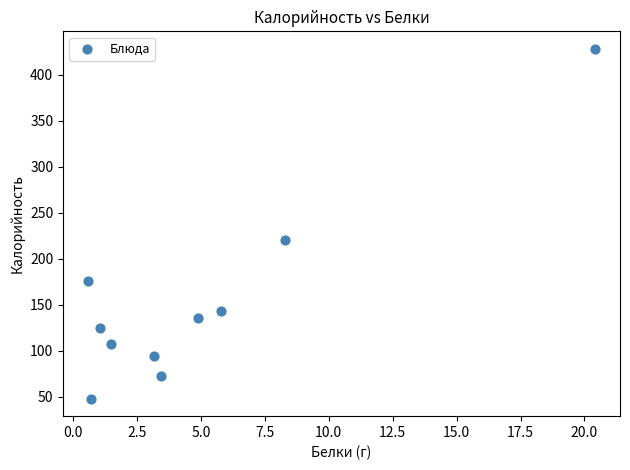

What is the average Y value?

154.8